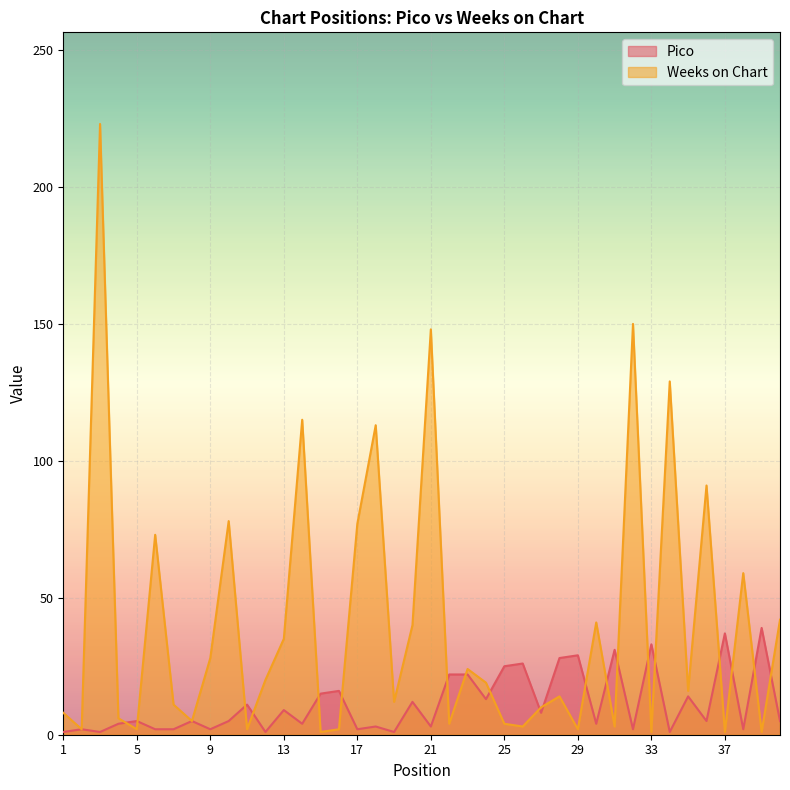

Reading left to right, extract all data points from this chart.

Pico: 1	2	1	4	5	2	2	5	2	5	11	1	9	4	15	16	2	3	1	12	3	22	22	13	25	26	8	28	29	4	31	2	33	1	14	5	37	2	39	5
Weeks on Chart: 8	2	223	6	2	73	11	5	28	78	2	20	35	115	1	2	77	113	12	40	148	4	24	19	4	3	10	14	2	41	3	150	1	129	16	91	1	59	1	42